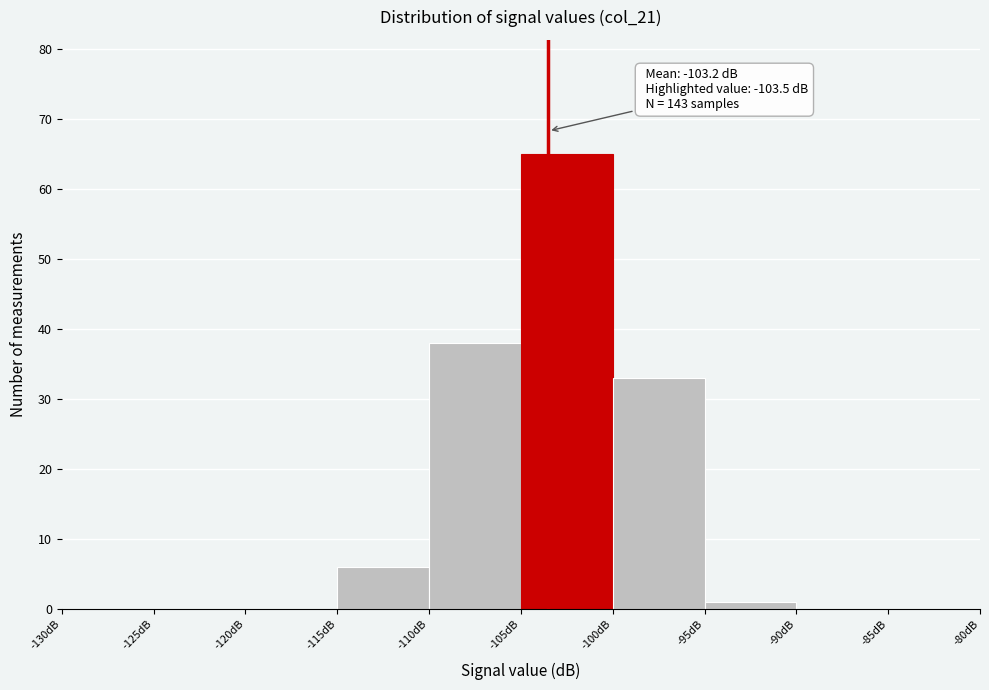

Over which range of the x-axis is the bar tallest?

-105 to -100